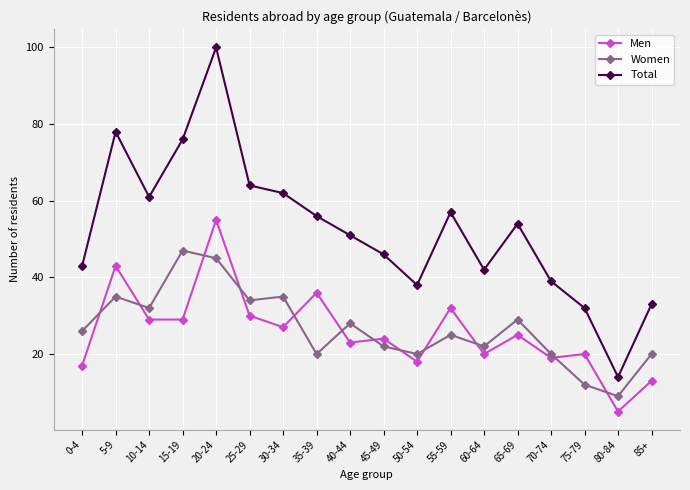

How many data points does each series have?

18